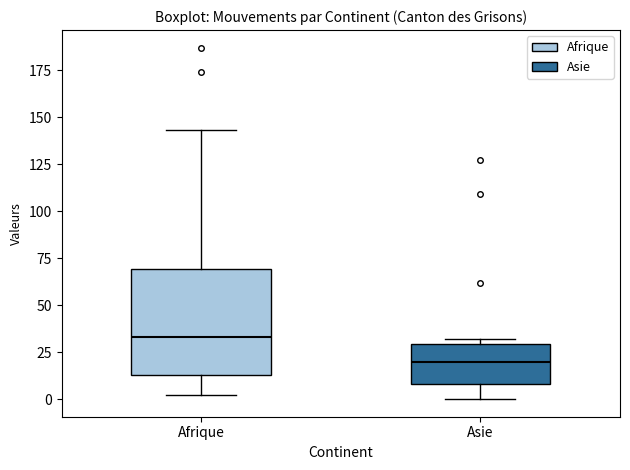

Where is the lower edge of the box for Asie on the y-axis? The values are not printed on the chart, so give them approximately, as read against the axis.

10